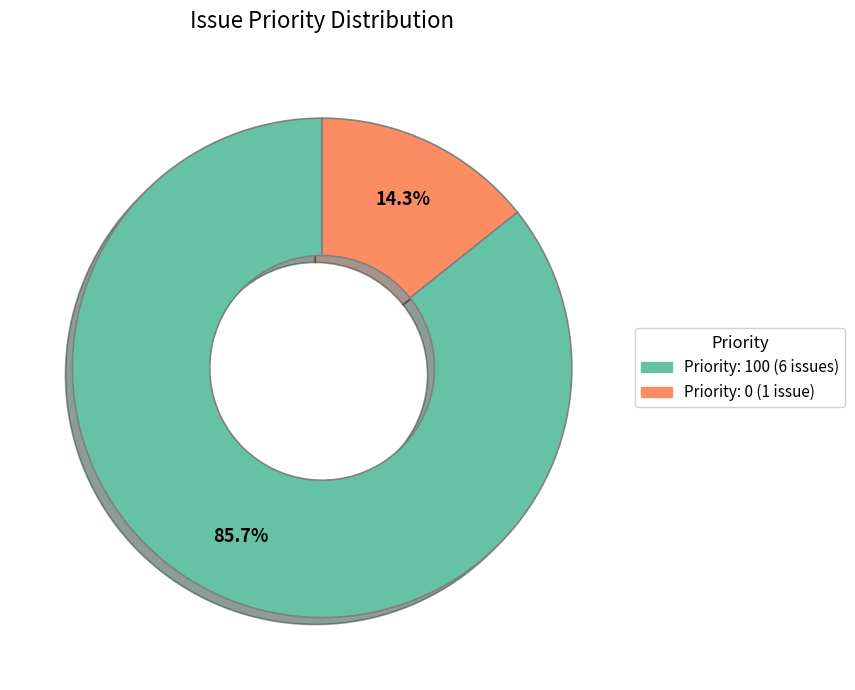

Is there any slice that represents more than half of the pie?

Yes